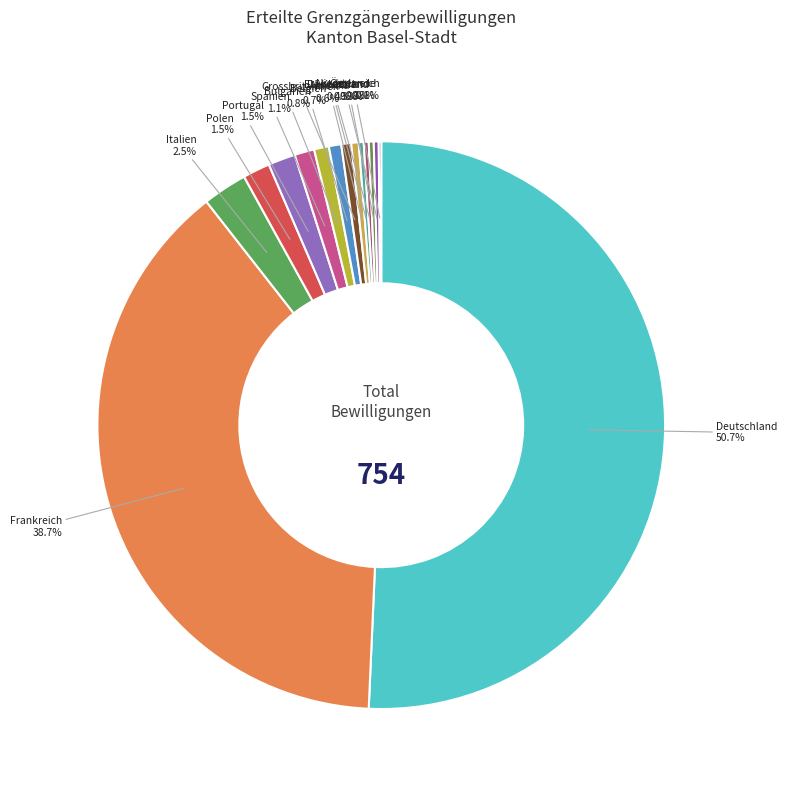

How many slices are in this pie chart?

15